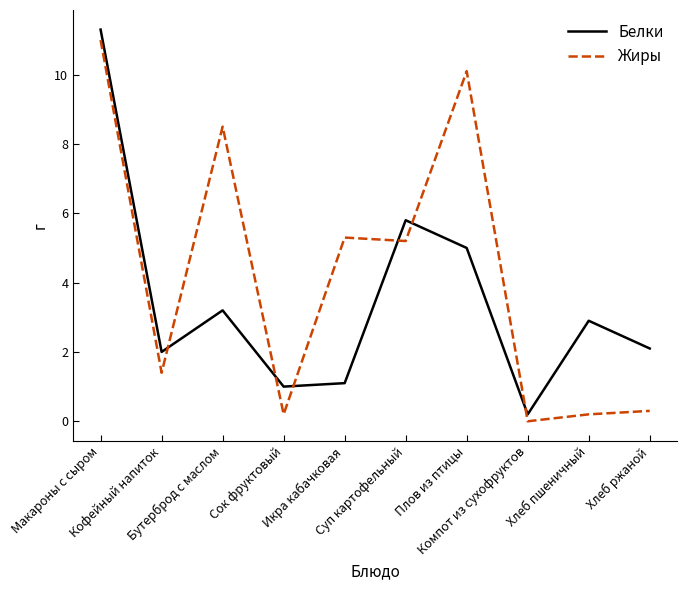

How many positive values does the Жиры series have?

9